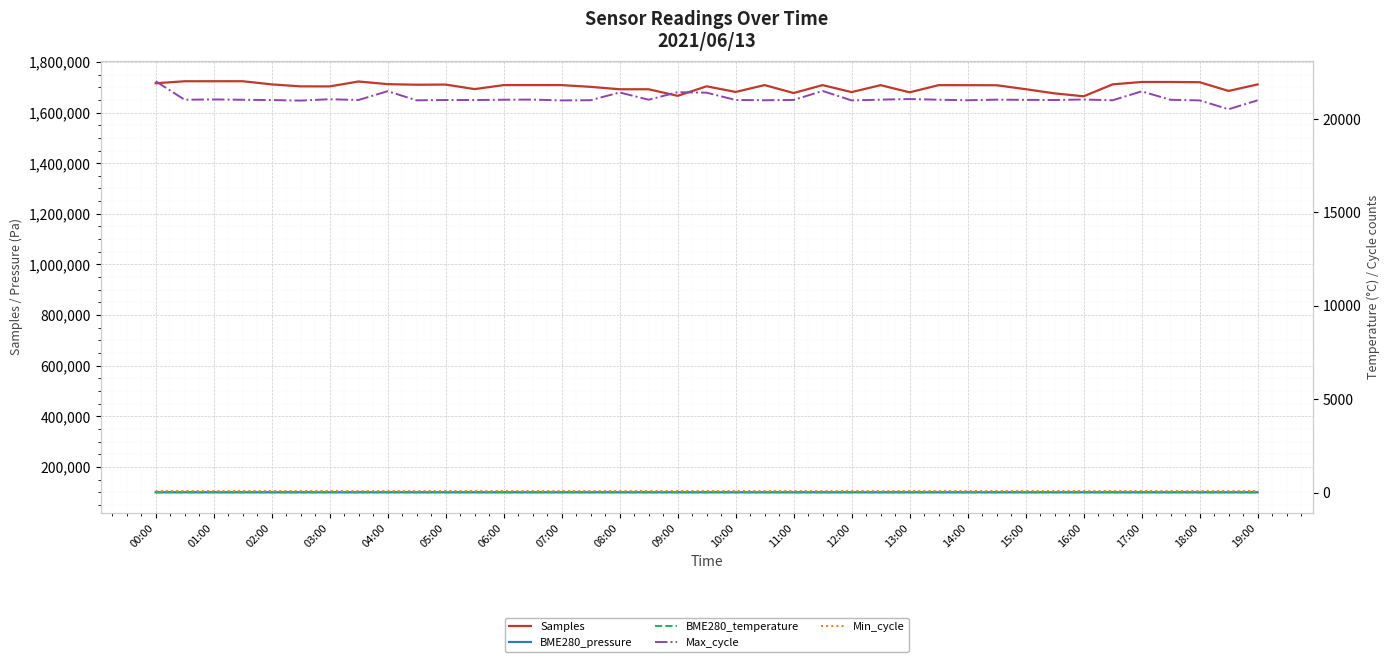

Which category has the highest value in the Max_cycle series?

00:00